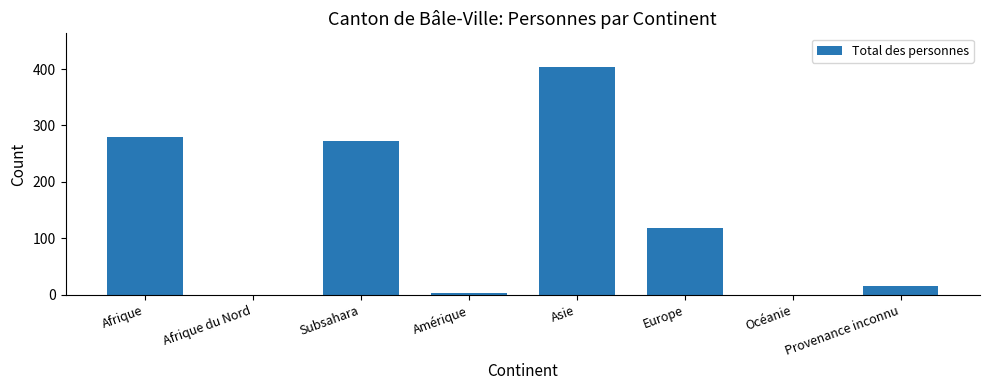

What is the change in value from Europe to Océanie?

-118